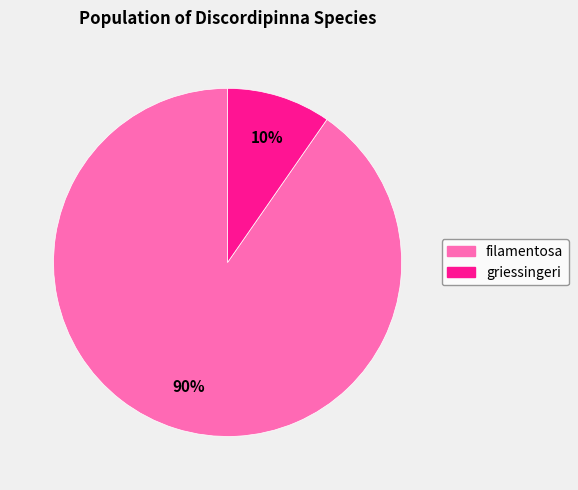

How many segments does this pie chart have?

2